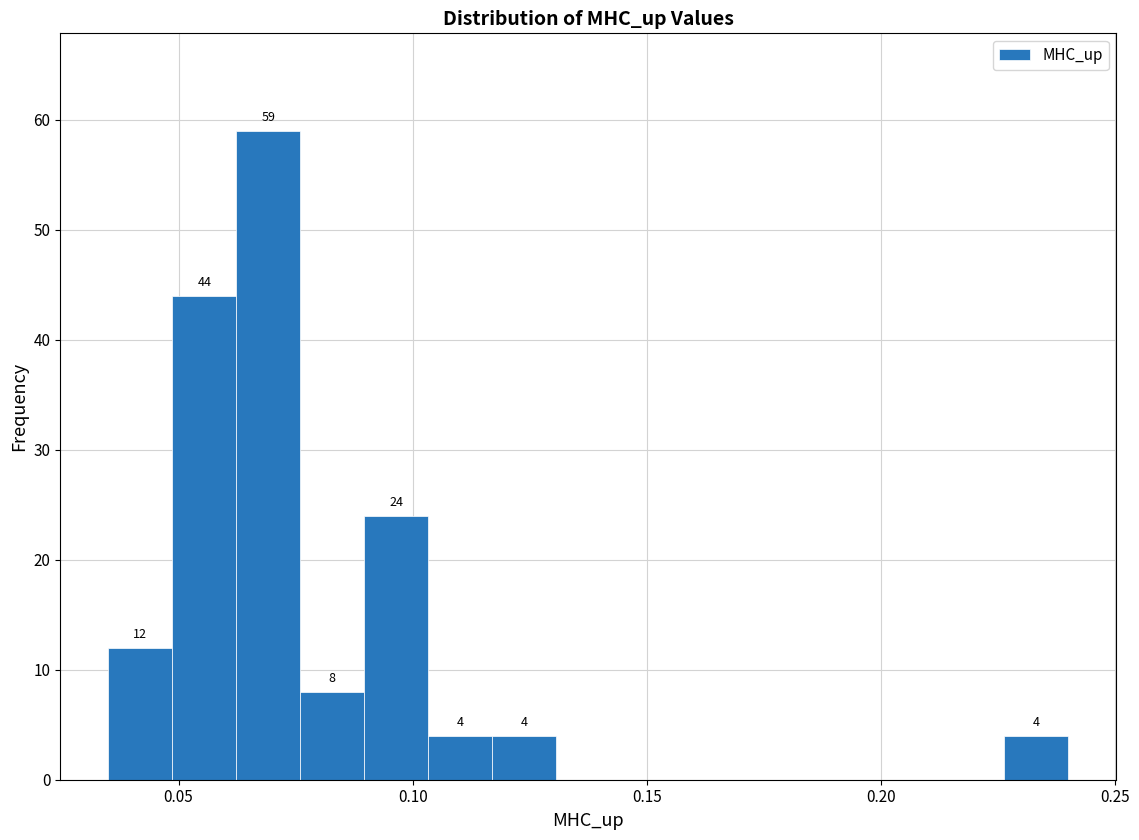

Read against the x-axis, roughly where is the centre of the tallest bar?

0.070